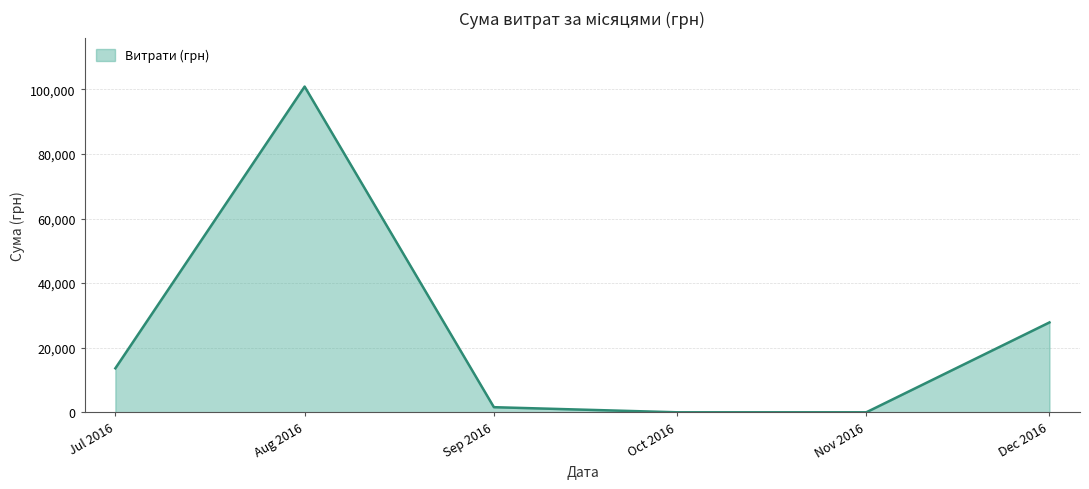

Is it true that the value at Jul 2016 is 13619.0?

True